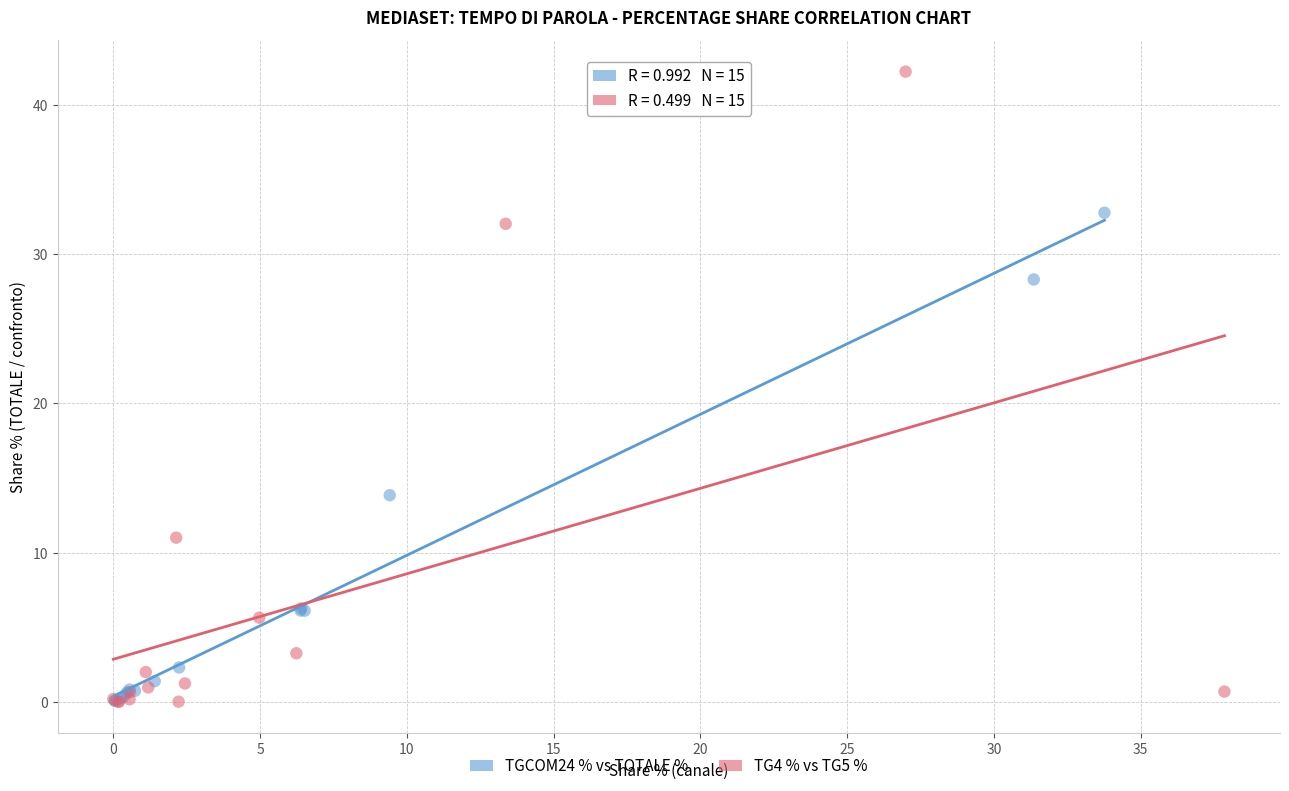

Which series reaches the maximum Y coordinate?

TG4 % vs TG5 %